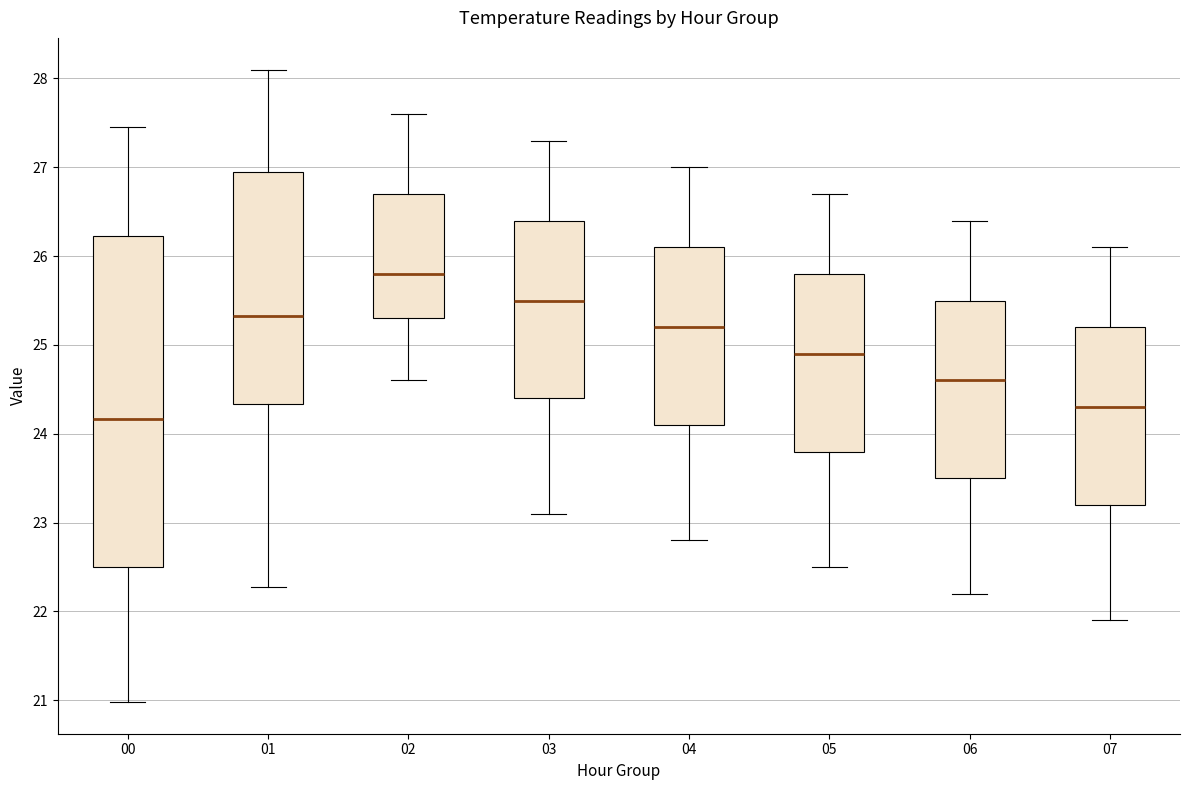

Where does the upper whisker of the box at x = 00 end on the y-axis? The values are not printed on the chart, so give them approximately, as read against the axis.

27.5